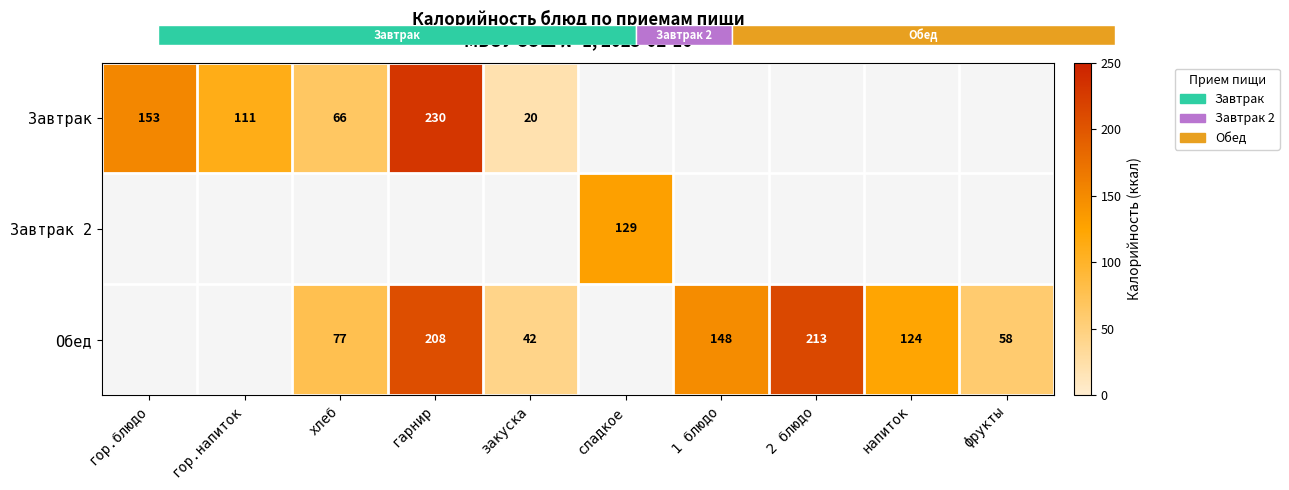

What is the sum of the Обед values at фрукты and хлеб?

135.0